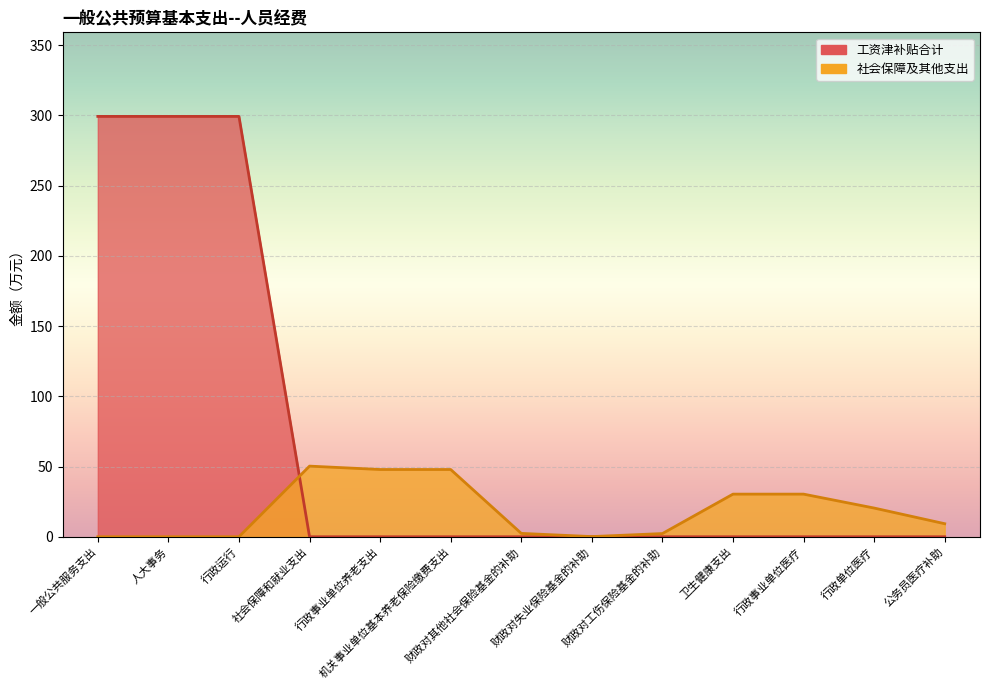

True or false: 社会保障及其他支出 has more than 0 points higher than both neighbors.

True